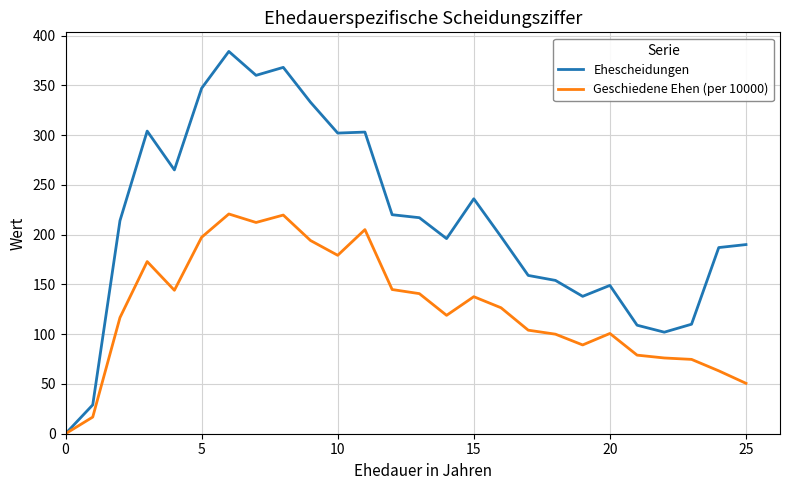

What is the maximum value for Geschiedene Ehen (per 10000)?

220.7